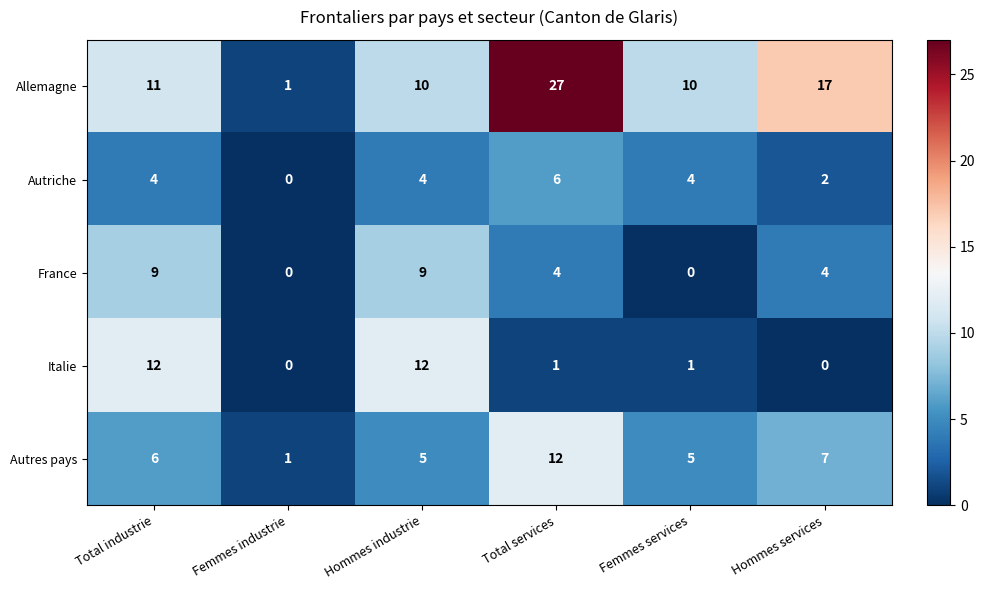

The Autres pays series shows 12 at Total services. True or false?

True